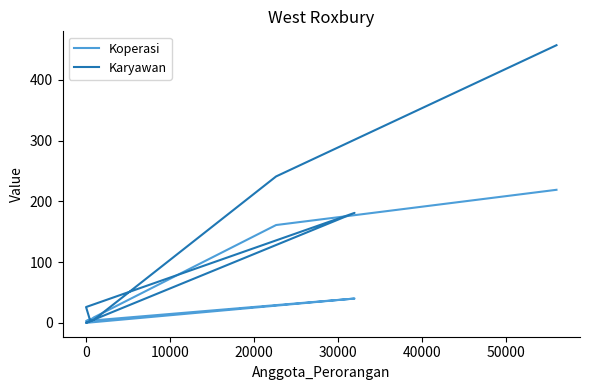

How many lines are shown in the chart?

2